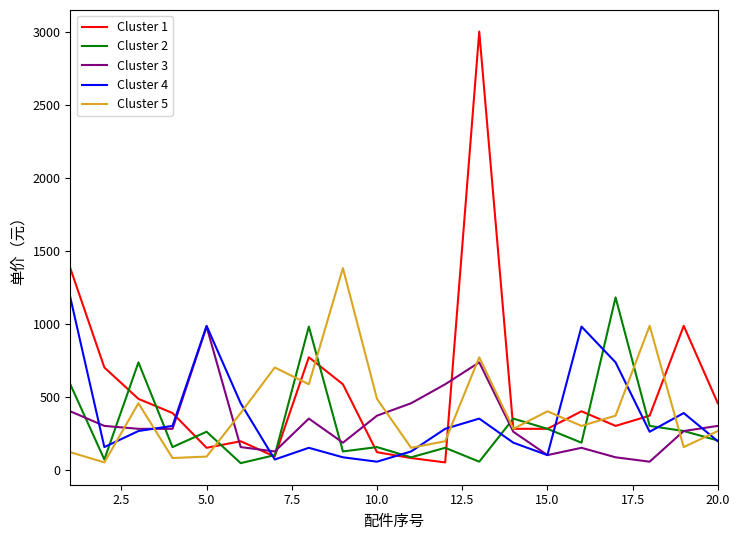

What is the sum of all Cluster 3 values?

6415